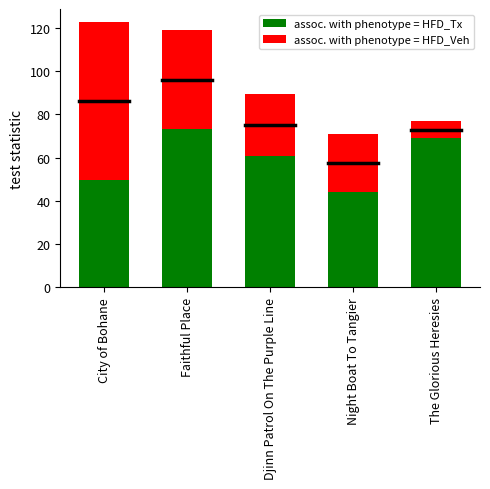

What are all the series names shown in the legend?

assoc. with phenotype = HFD_Tx, assoc. with phenotype = HFD_Veh